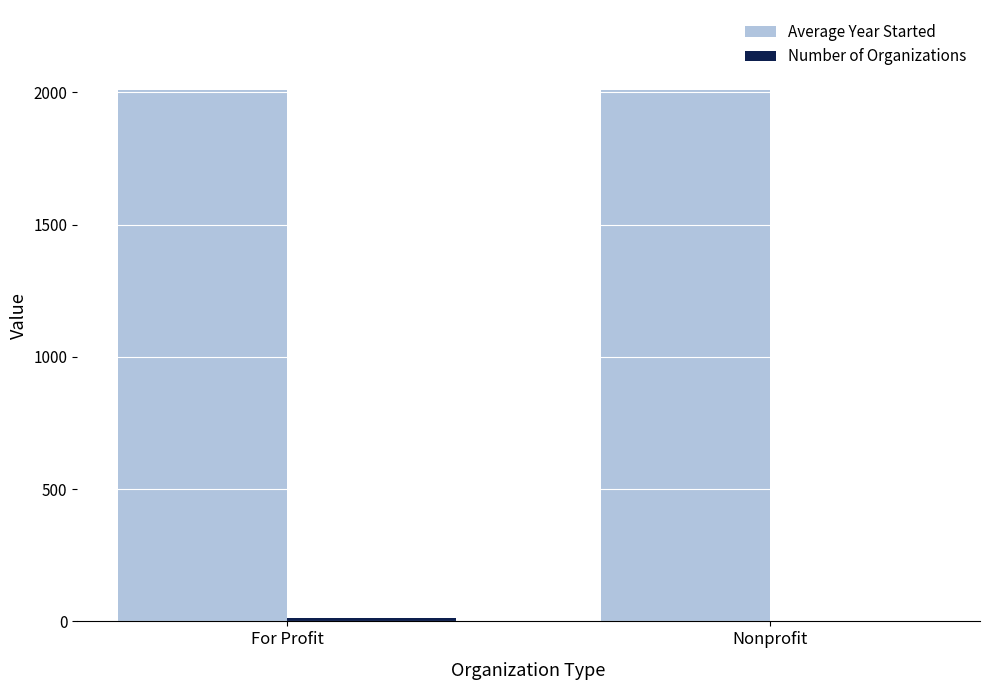

Which series has the largest total across all categories?

Average Year Started